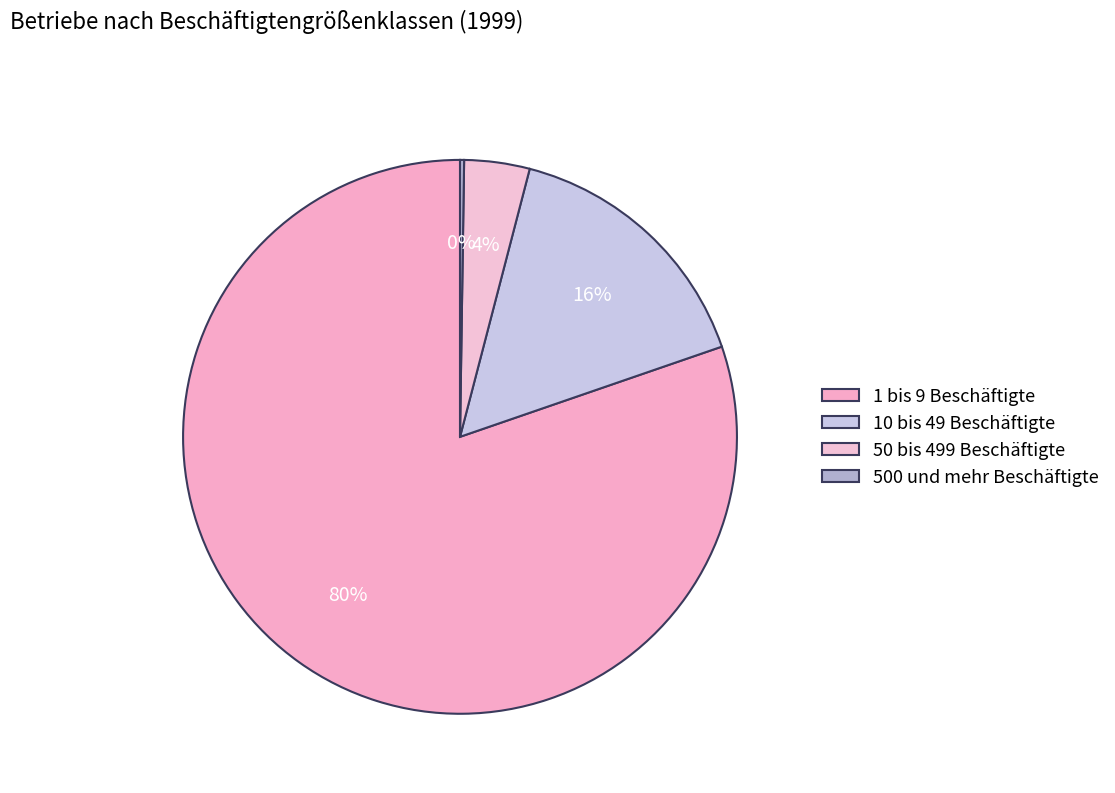

To the nearest percent, what is the average slice percentage?

25%